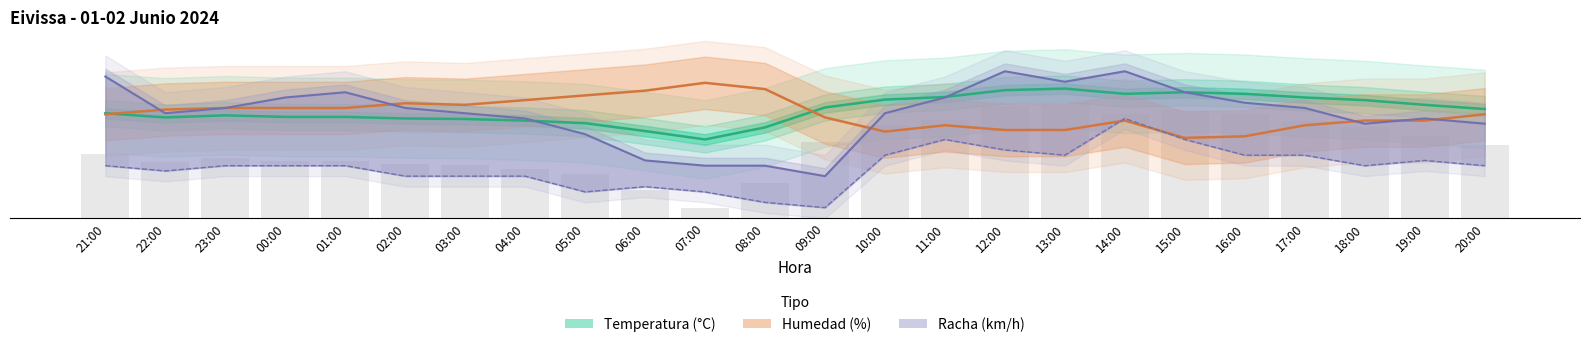

What is the value of the Barras temp. bar at the 22nd from the left?

17.5